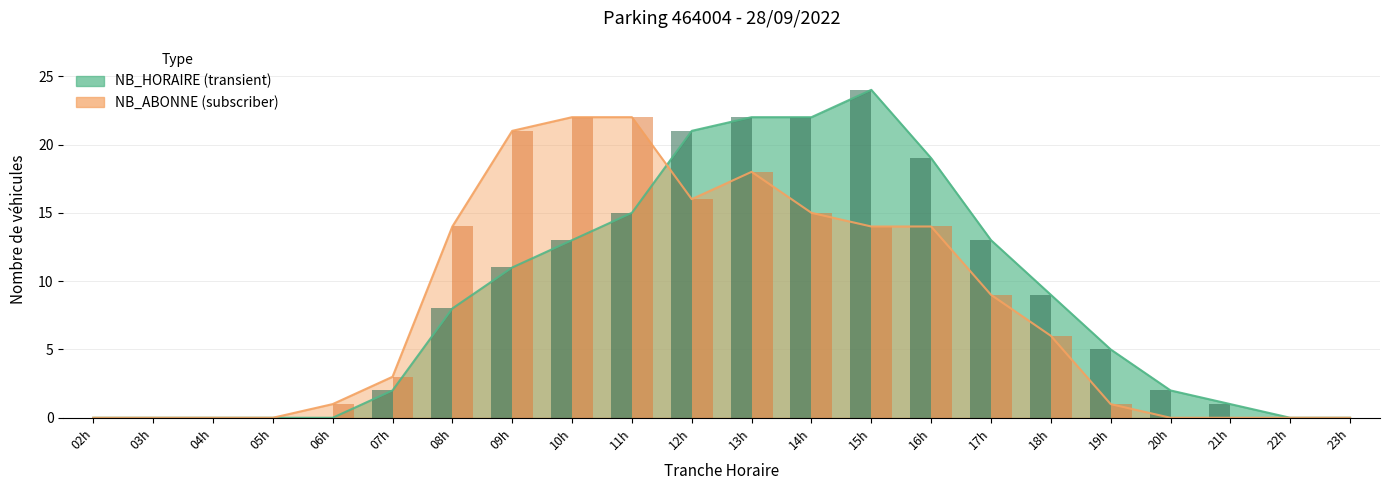

What is the difference between the maximum and minimum values in the NB_ABONNE series?

22